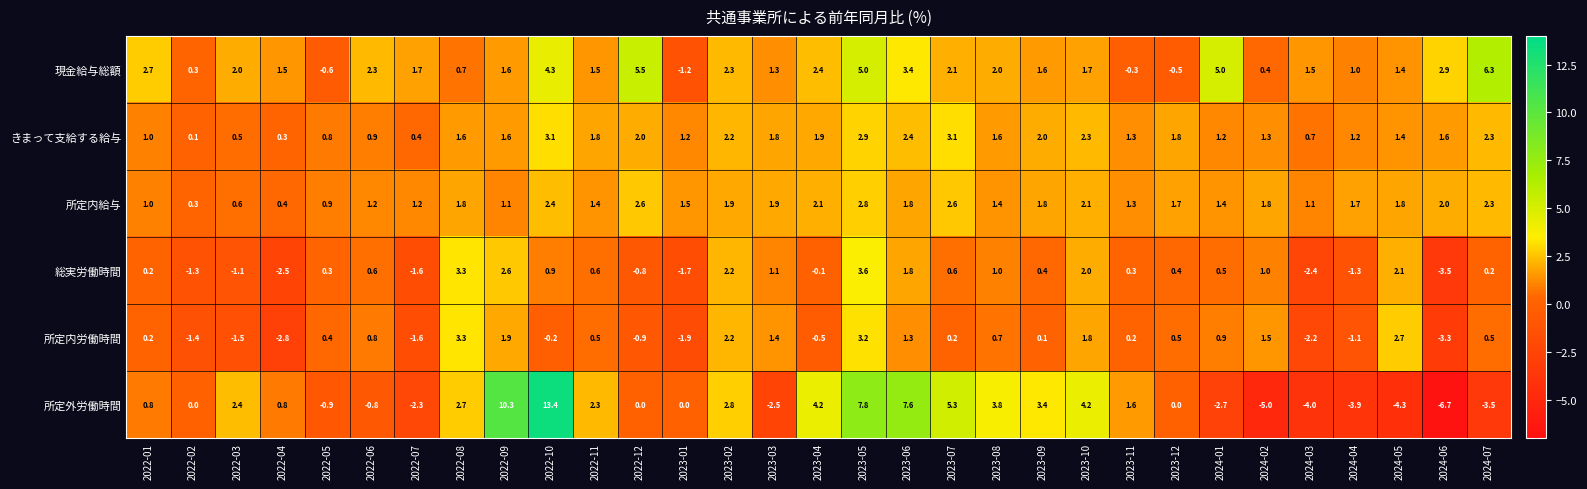

List the series in order of their peak value, lowest first.

所定内給与, きまって支給する給与, 所定内労働時間, 総実労働時間, 現金給与総額, 所定外労働時間